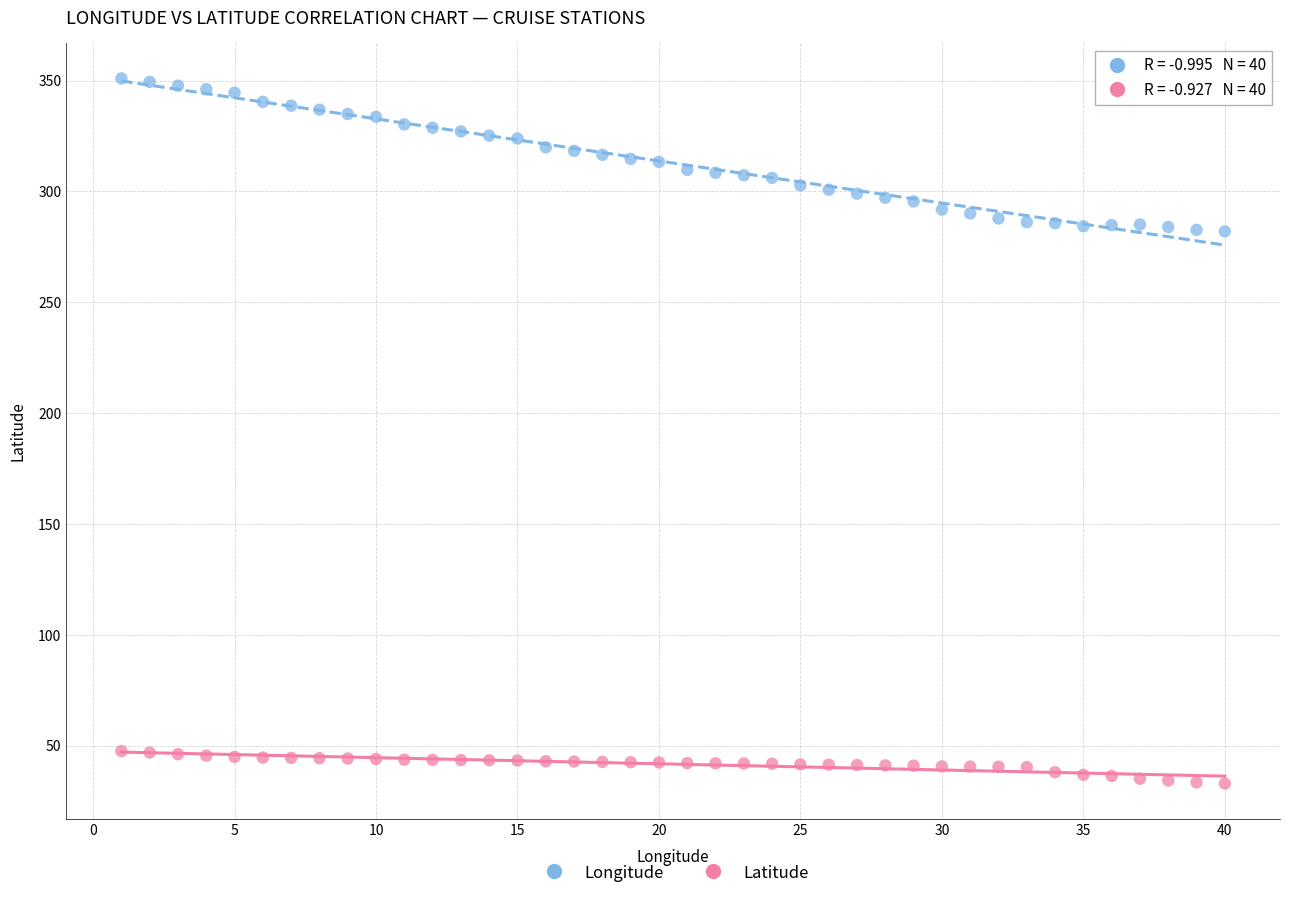

Across all data points, what is the range of X values (max minus min)?

39.0